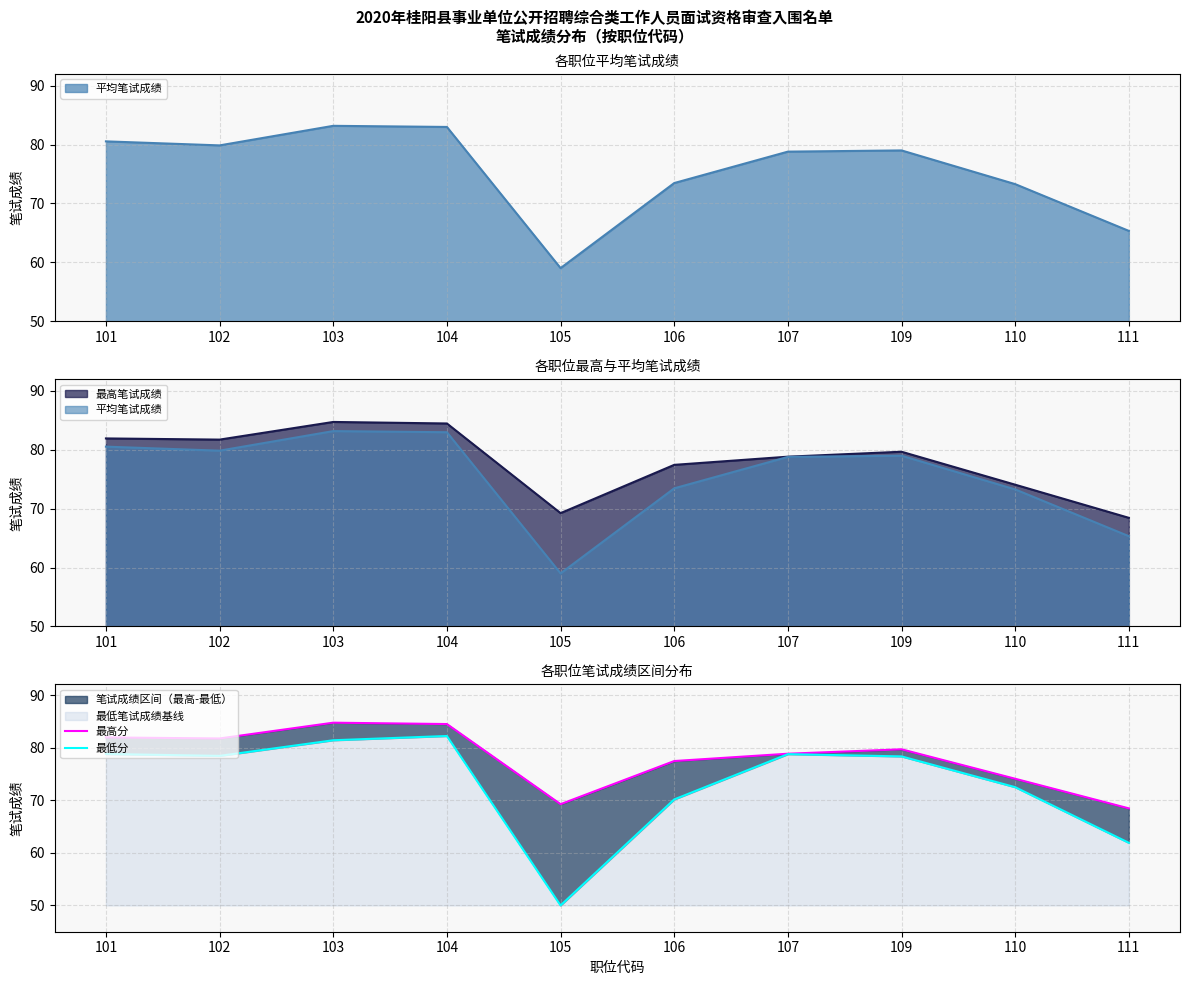

Which series has the largest total across all categories?

最高分